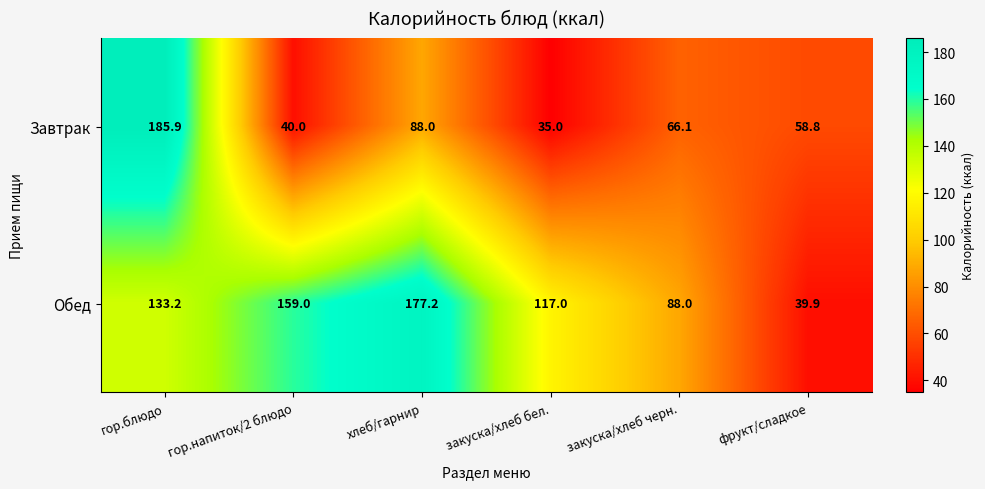

How many series are shown in this chart?

2